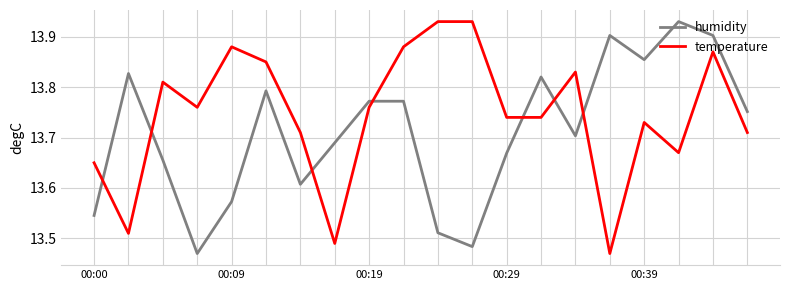

Rank the series by their average value, from highest to lowest.

temperature, humidity